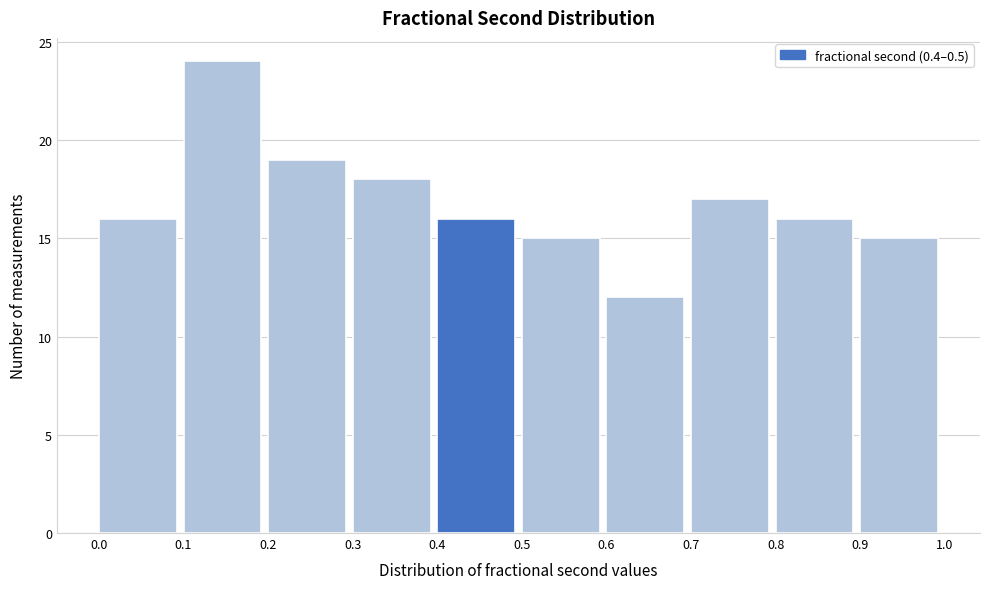

Over which range of the x-axis is the bar tallest?

0.1 to 0.2